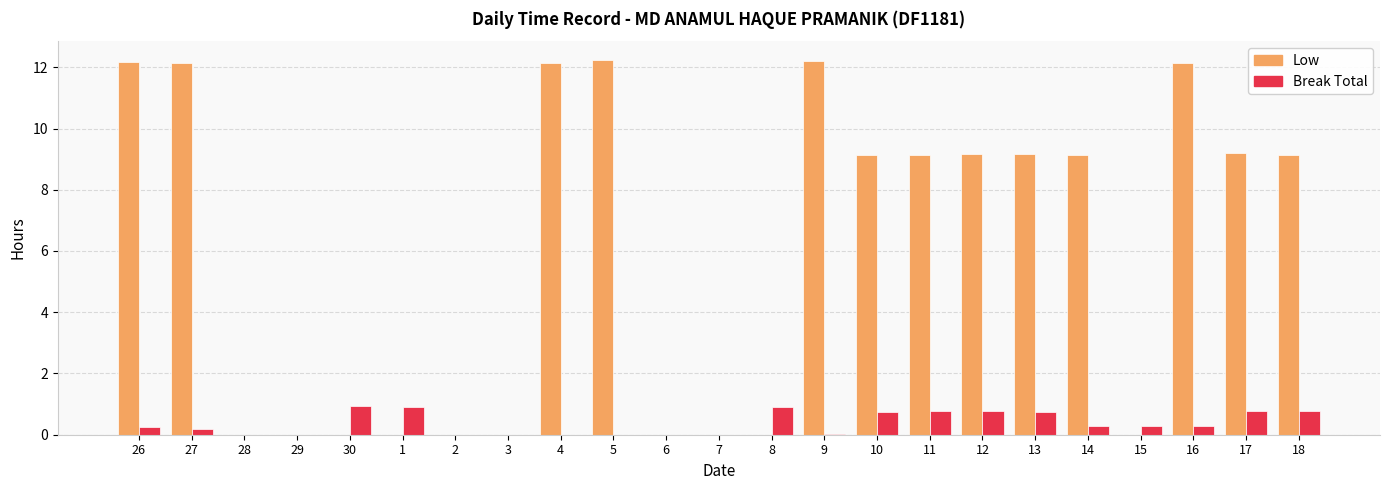

What is the greatest value displayed?

12.2